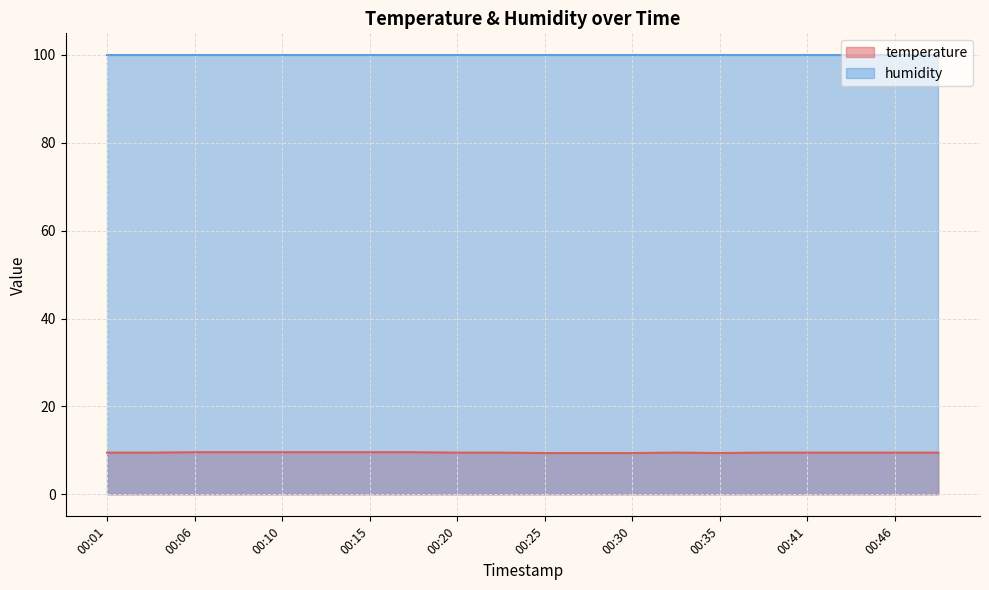

Is it true that the value at 00:23 is 9.5?

True